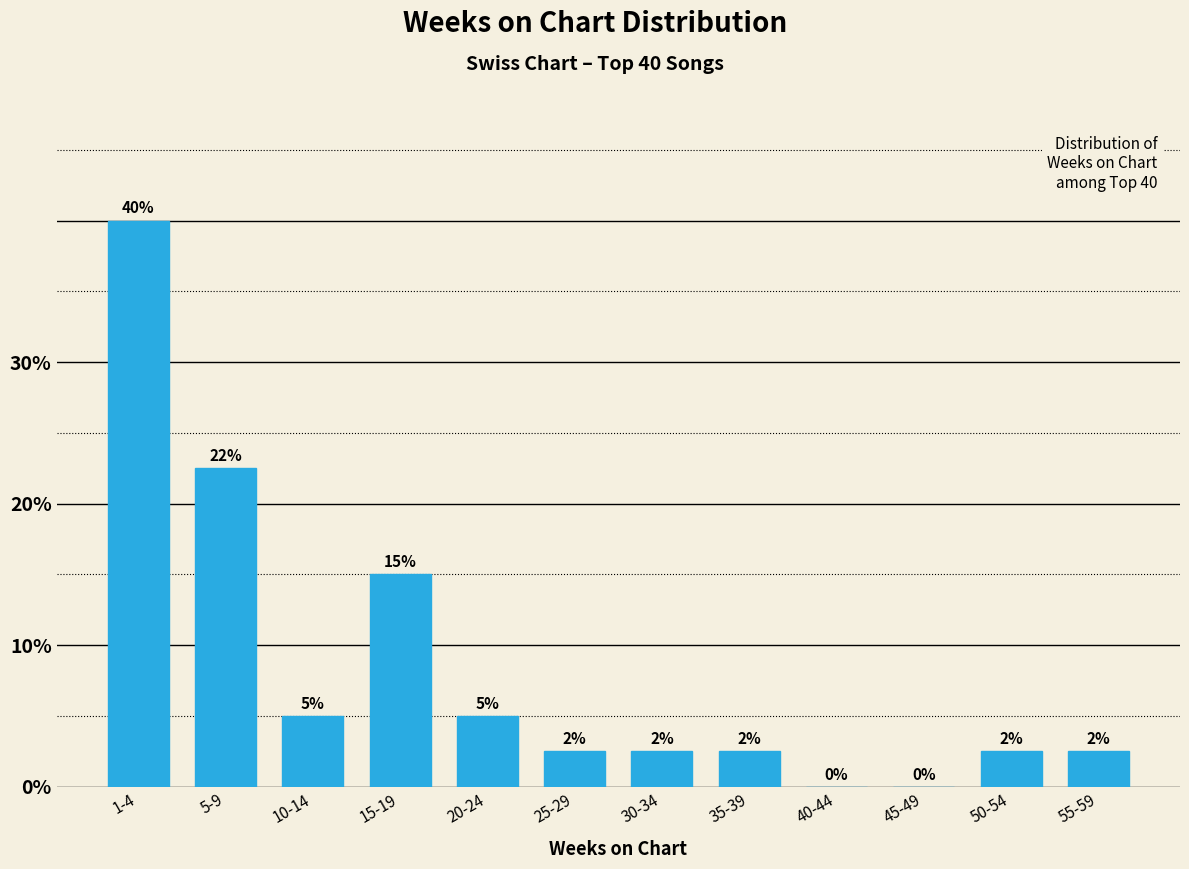

The value at 30-34 is 2.5. True or false?

True